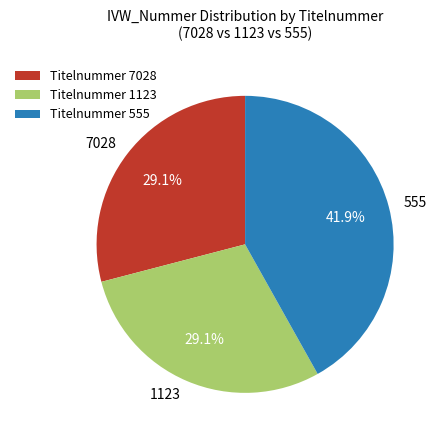

Is it true that 7028 is 43% of the pie?

False